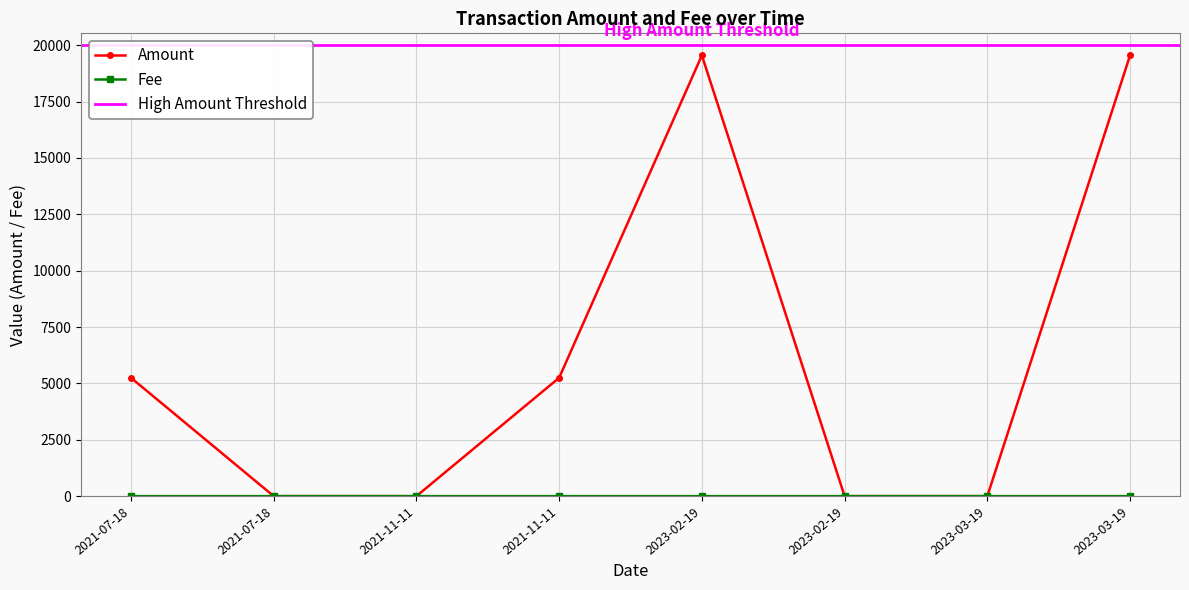

At which category does Fee reach its first local peak?

2021-07-18